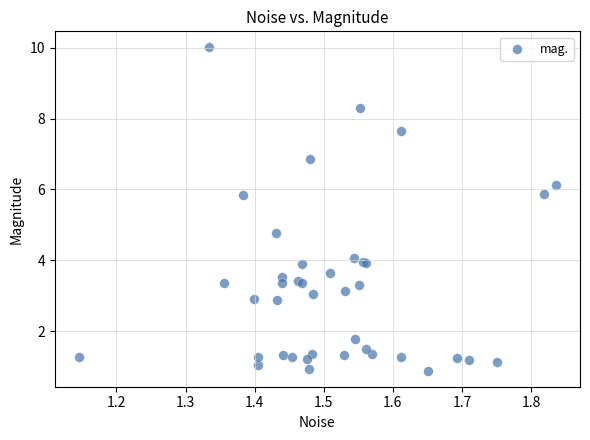

What Y value in the scatter plot is closest to 5?

4.8